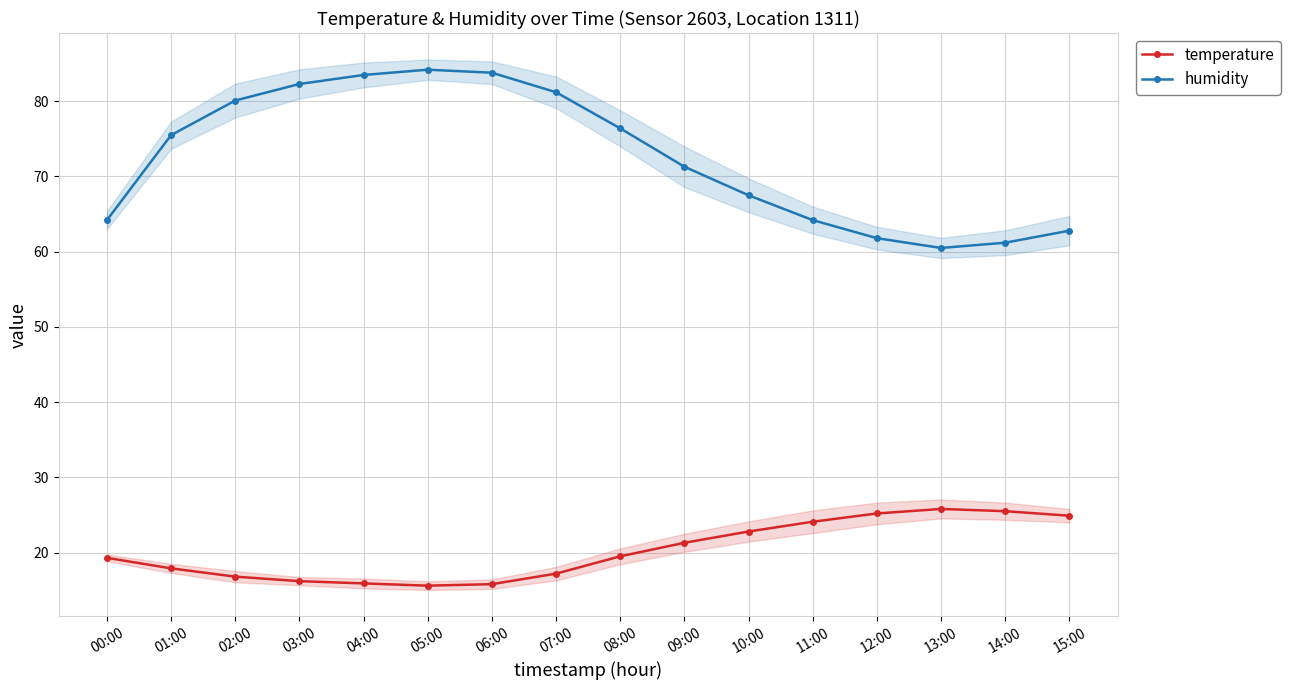

True or false: temperature and humidity intersect in this chart.

False